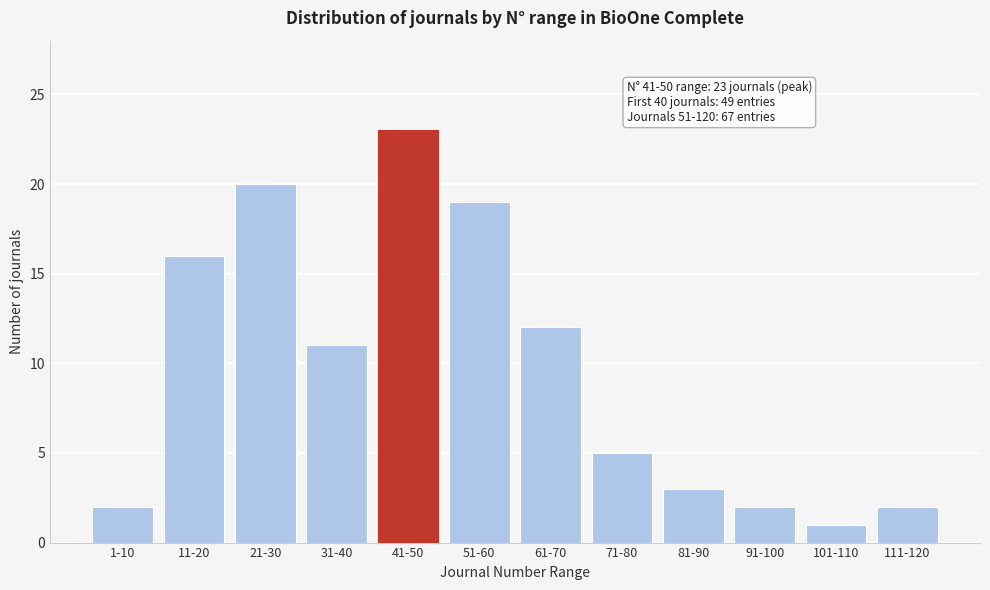

Reading left to right, what are all the values shown in this chart?

2	16	20	11	23	19	12	5	3	2	1	2